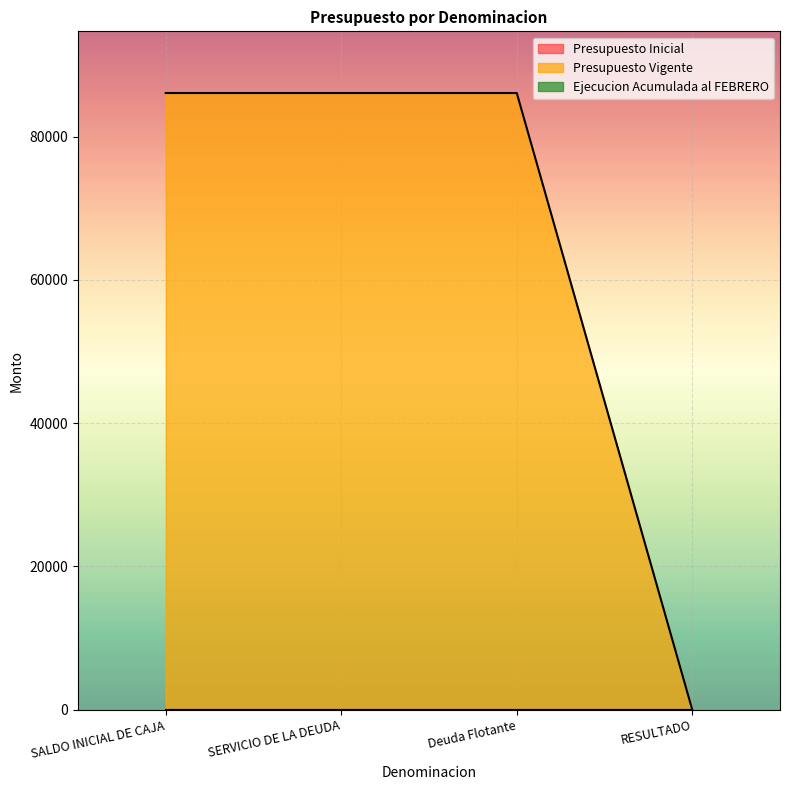

Reading left to right, list all the values displayed in this chart.

Presupuesto Inicial: 0	0	0	0
Presupuesto Vigente: 86094	86094	86094	0
Ejecucion Acumulada al FEBRERO: 0	0	0	0